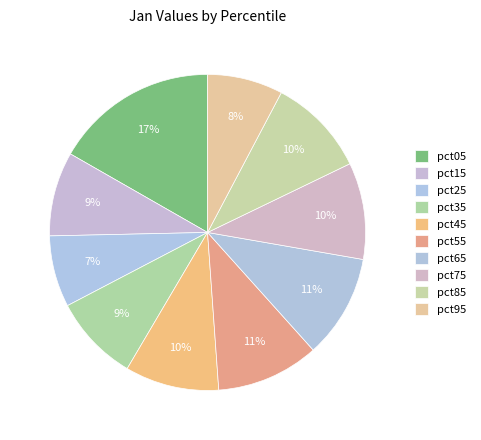

Is it true that pct85 is 10% of the pie?

True